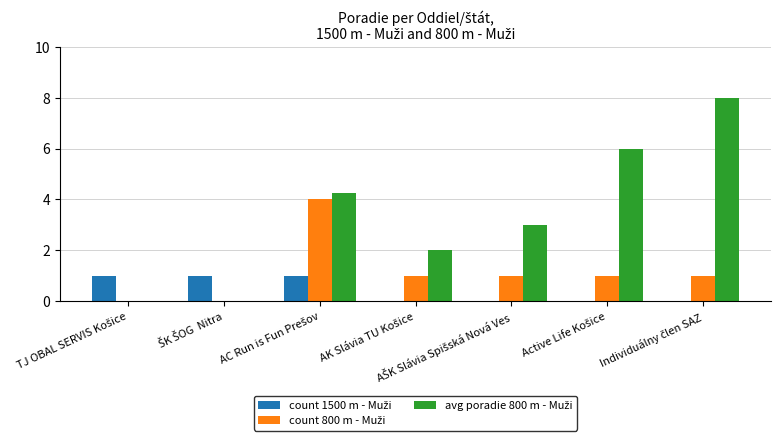

What is the maximum value shown in the chart?

8.0